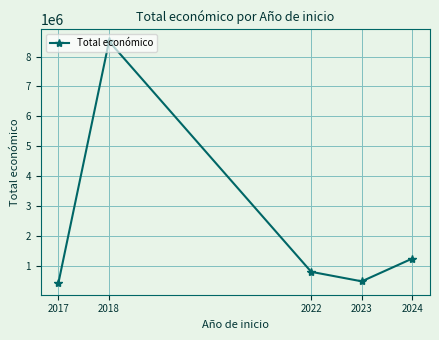

What is the average value?

2292728